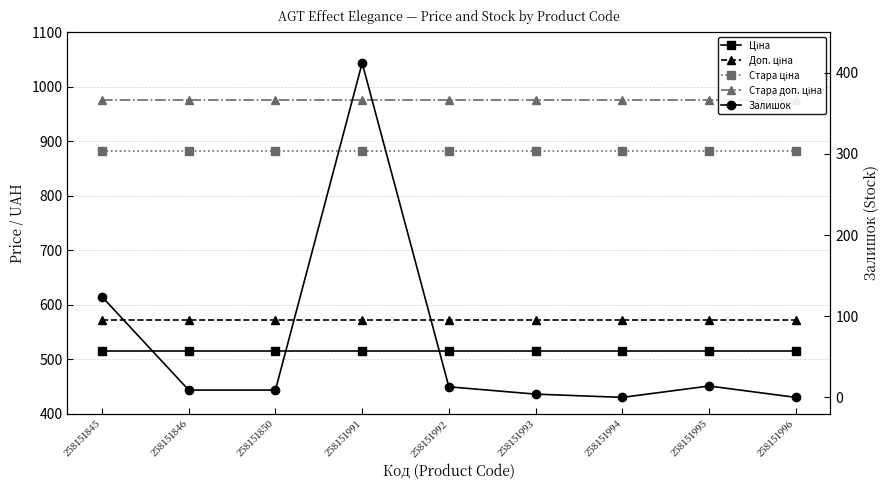

What is the value of the Стара ціна point at the 5th from the left?

881.1